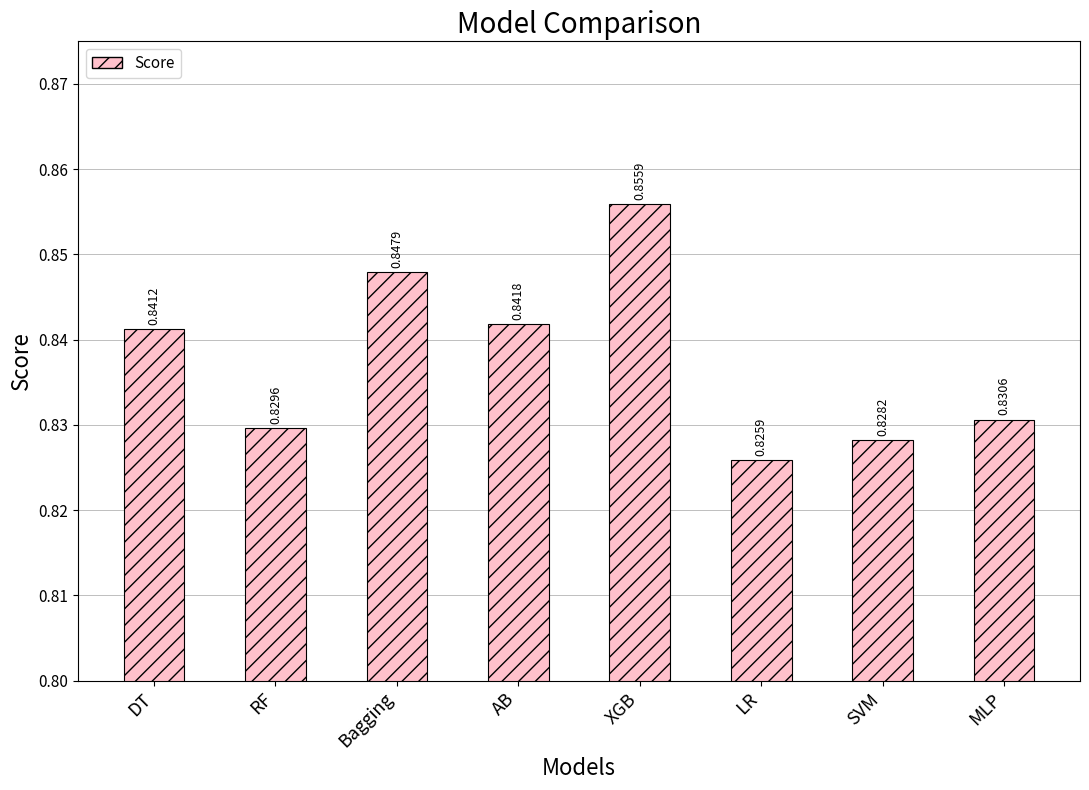

At which category does the chart reach its minimum across all series?

LR